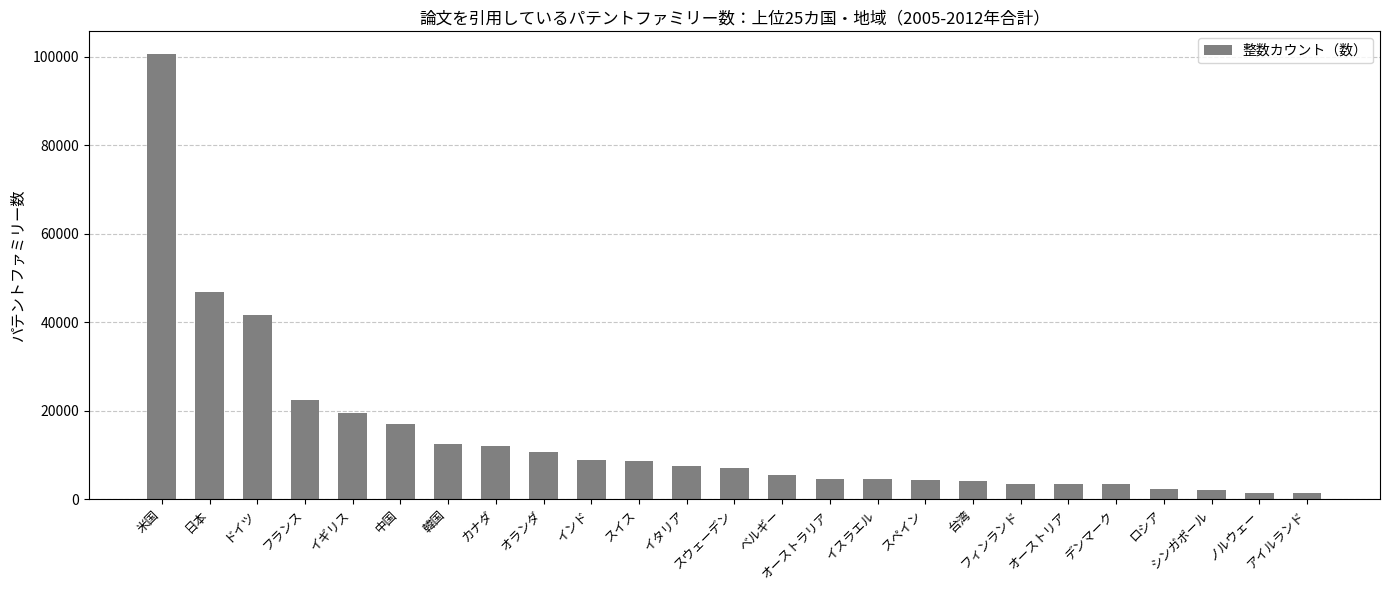

Is it true that the value at スペイン is 4445?

True